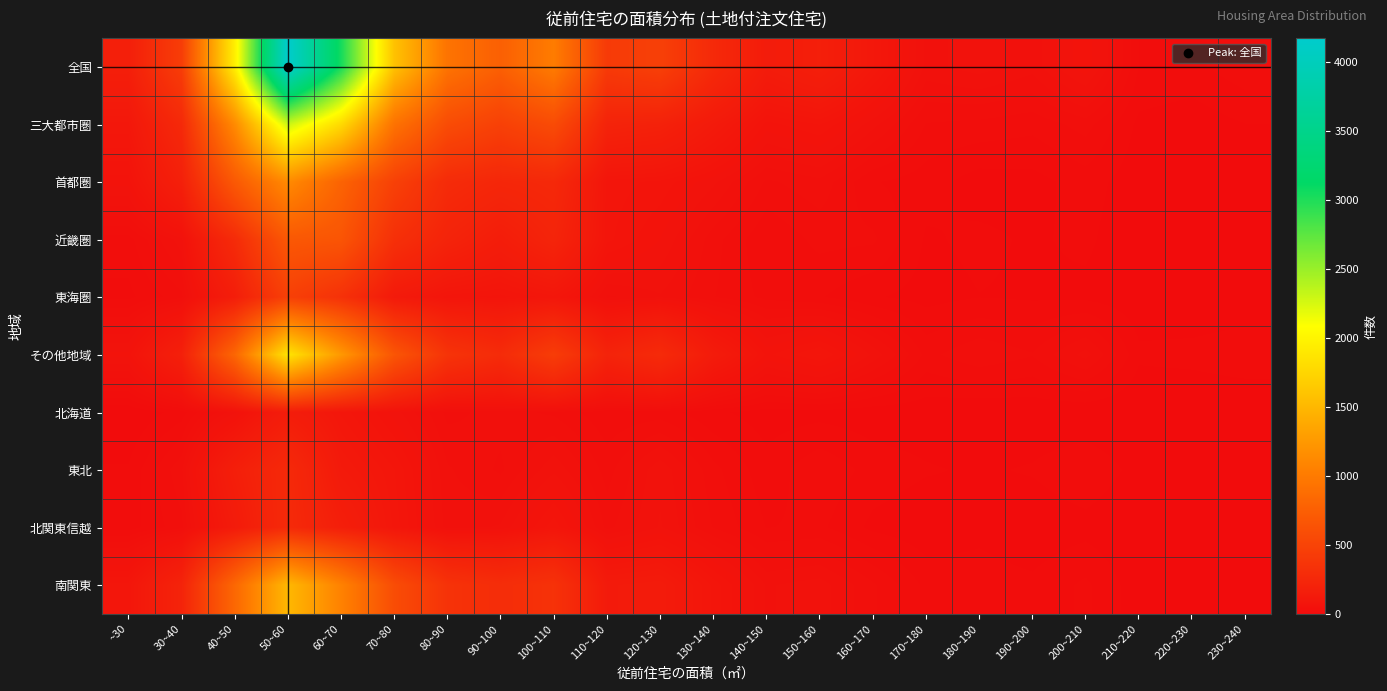

Reading right to left, extract all data points from this chart.

全国: 230~240=22	220~230=14	210~220=16	200~210=72	190~200=44	180~190=53	170~180=46	160~170=107	150~160=173	140~150=141	130~140=266	120~130=470	110~120=420	100~110=1015	90~100=760	80~90=937	70~80=1591	60~70=3041	50~60=4174	40~50=1957	30~40=445	~30=172
三大都市圏: 230~240=8	220~230=3	210~220=6	200~210=28	190~200=19	180~190=22	170~180=24	160~170=52	150~160=82	140~150=70	130~140=128	120~130=192	110~120=209	100~110=574	90~100=476	80~90=579	70~80=927	60~70=1789	50~60=2304	40~50=1139	30~40=264	~30=104
首都圏: 230~240=1	220~230=1	210~220=3	200~210=12	190~200=5	180~190=4	170~180=12	160~170=17	150~160=38	140~150=31	130~140=59	120~130=79	110~120=86	100~110=260	90~100=243	80~90=282	70~80=477	60~70=793	50~60=1143	40~50=698	30~40=180	~30=69
近畿圏: 230~240=5	220~230=1	210~220=1	200~210=10	190~200=7	180~190=10	170~180=7	160~170=26	150~160=27	140~150=17	130~140=36	120~130=65	110~120=84	100~110=219	90~100=155	80~90=212	70~80=324	60~70=659	50~60=689	40~50=281	30~40=54	~30=21
東海圏: 230~240=2	220~230=1	210~220=2	200~210=6	190~200=7	180~190=8	170~180=5	160~170=9	150~160=17	140~150=22	130~140=33	120~130=48	110~120=39	100~110=95	90~100=78	80~90=85	70~80=126	60~70=337	50~60=472	40~50=160	30~40=30	~30=14
その他地域: 230~240=14	220~230=11	210~220=10	200~210=44	190~200=25	180~190=31	170~180=22	160~170=55	150~160=91	140~150=71	130~140=138	120~130=278	110~120=211	100~110=441	90~100=284	80~90=358	70~80=664	60~70=1252	50~60=1870	40~50=818	30~40=181	~30=68
北海道: 230~240=0	220~230=0	210~220=0	200~210=1	190~200=2	180~190=1	170~180=3	160~170=3	150~160=5	140~150=4	130~140=10	120~130=20	110~120=18	100~110=31	90~100=36	80~90=30	70~80=61	60~70=96	50~60=150	40~50=55	30~40=12	~30=0
東北: 230~240=4	220~230=4	210~220=5	200~210=15	190~200=9	180~190=7	170~180=9	160~170=13	150~160=23	140~150=11	130~140=27	120~130=55	110~120=29	100~110=55	90~100=31	80~90=42	70~80=90	60~70=124	50~60=268	40~50=169	30~40=39	~30=9
北関東信越: 230~240=6	220~230=3	210~220=0	200~210=5	190~200=2	180~190=6	170~180=2	160~170=6	150~160=18	140~150=16	130~140=32	120~130=58	110~120=38	100~110=87	90~100=50	80~90=45	70~80=95	60~70=169	50~60=272	40~50=136	30~40=30	~30=12
南関東: 230~240=1	220~230=2	210~220=3	200~210=18	190~200=10	180~190=12	170~180=14	160~170=34	150~160=53	140~150=48	130~140=87	120~130=136	110~120=129	100~110=344	90~100=299	80~90=348	70~80=585	60~70=1068	50~60=1509	40~50=830	30~40=212	~30=93